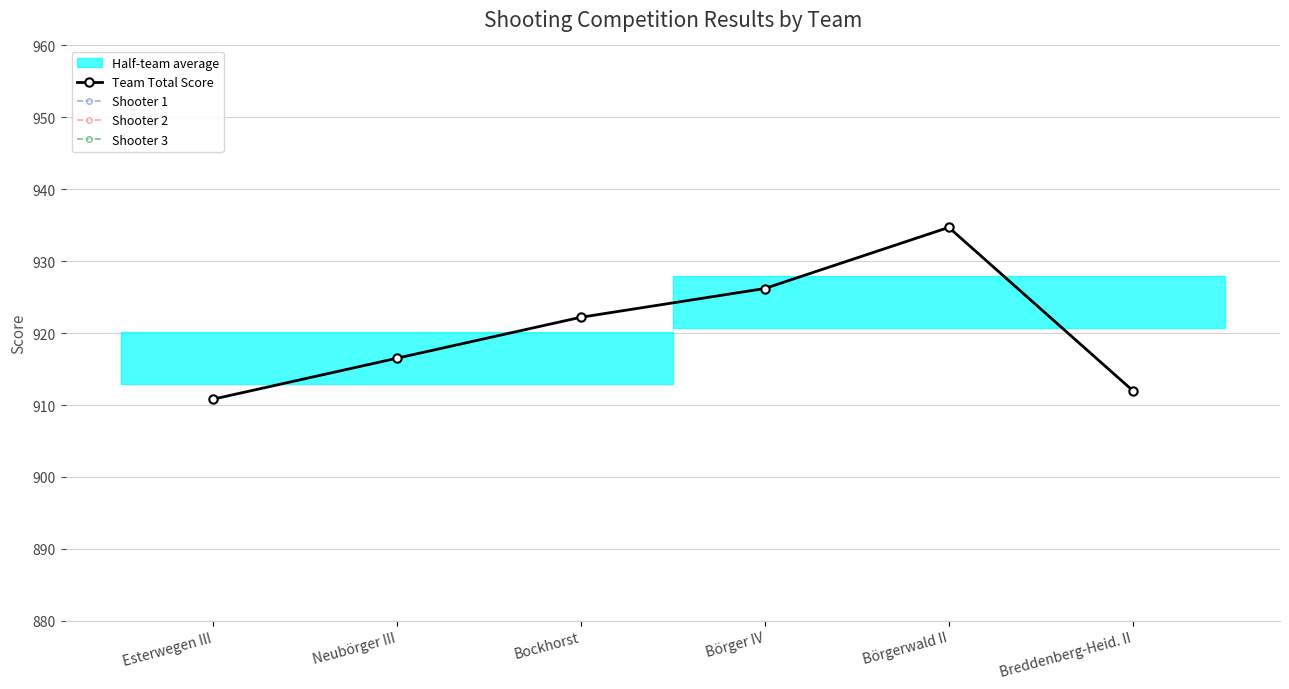

Rank the series at Börgerwald II from highest to lowest value.

Team Total Score, Shooter 2, Shooter 3, Shooter 1